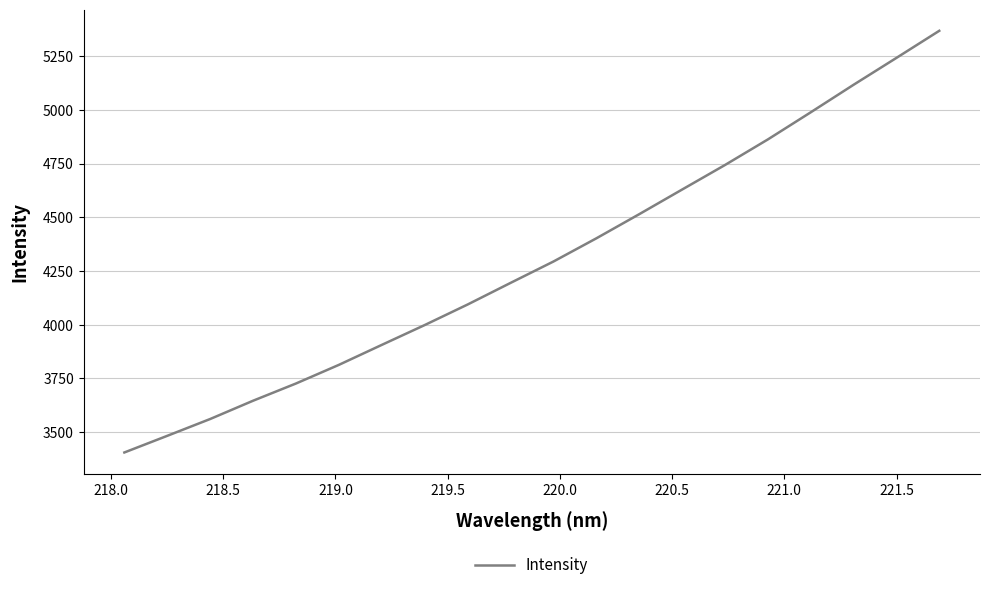

Does the chart have visible grid lines?

Yes